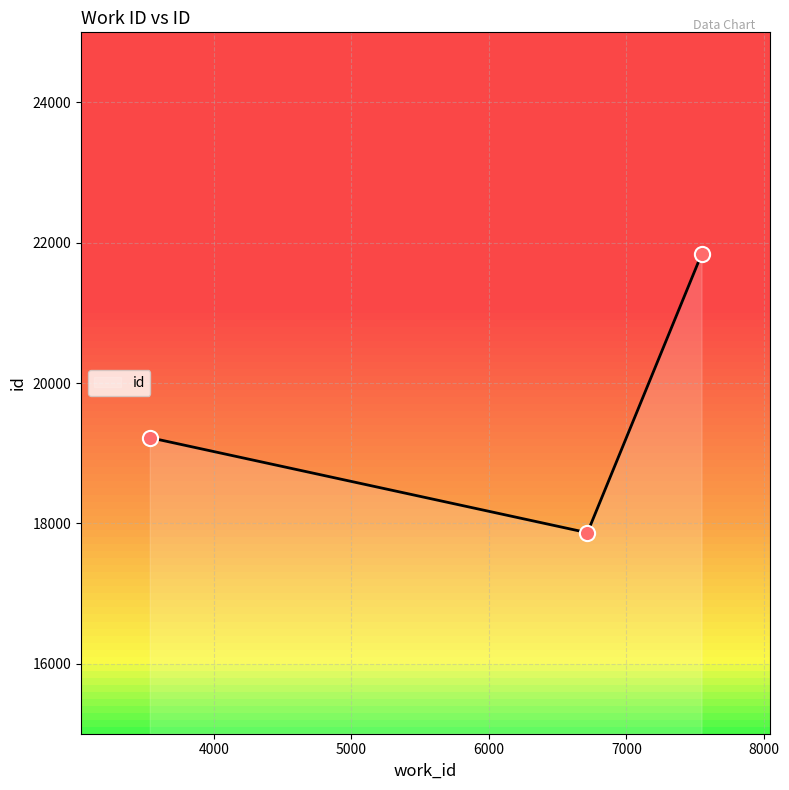

What is the change in value from 3535 to 7547?

+2614